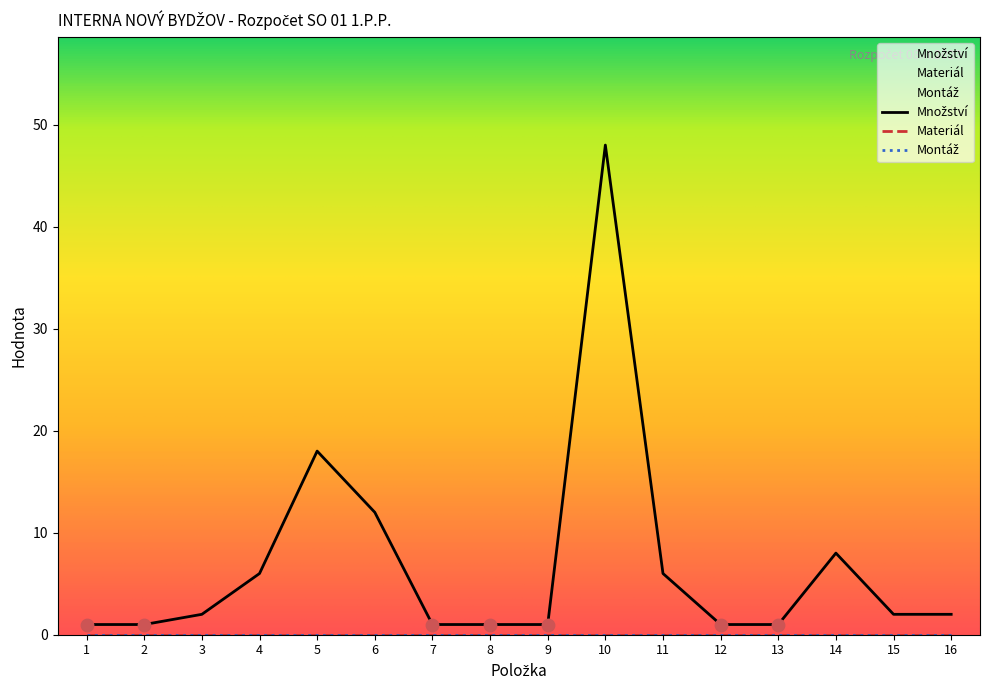

What are all the series names shown in the legend?

Montáž, Materiál, Množství